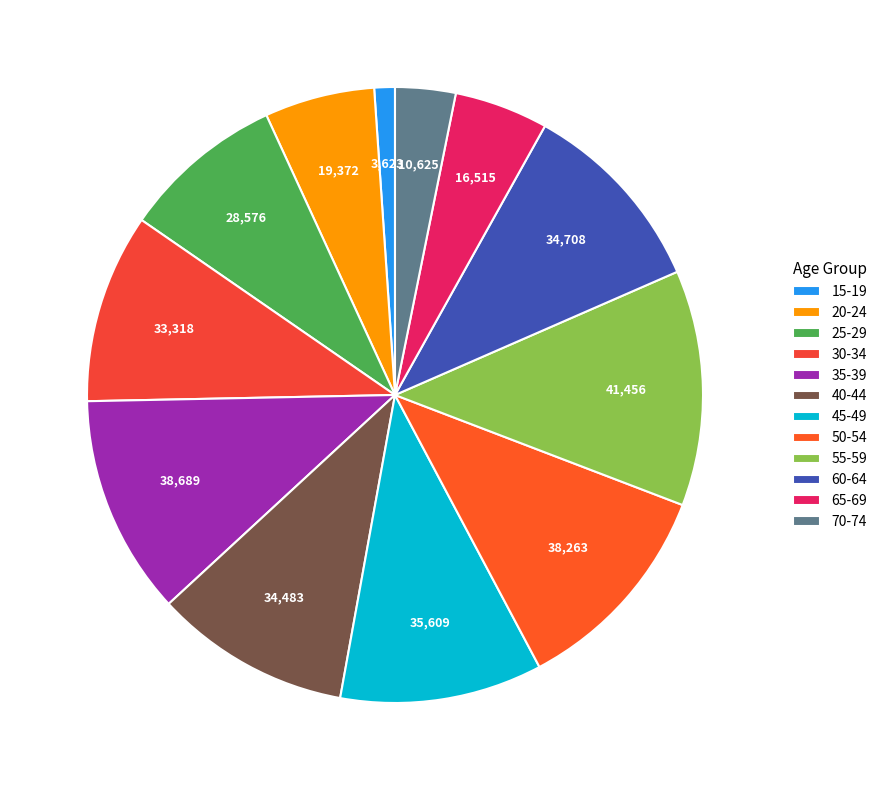

How many segments does this pie chart have?

12